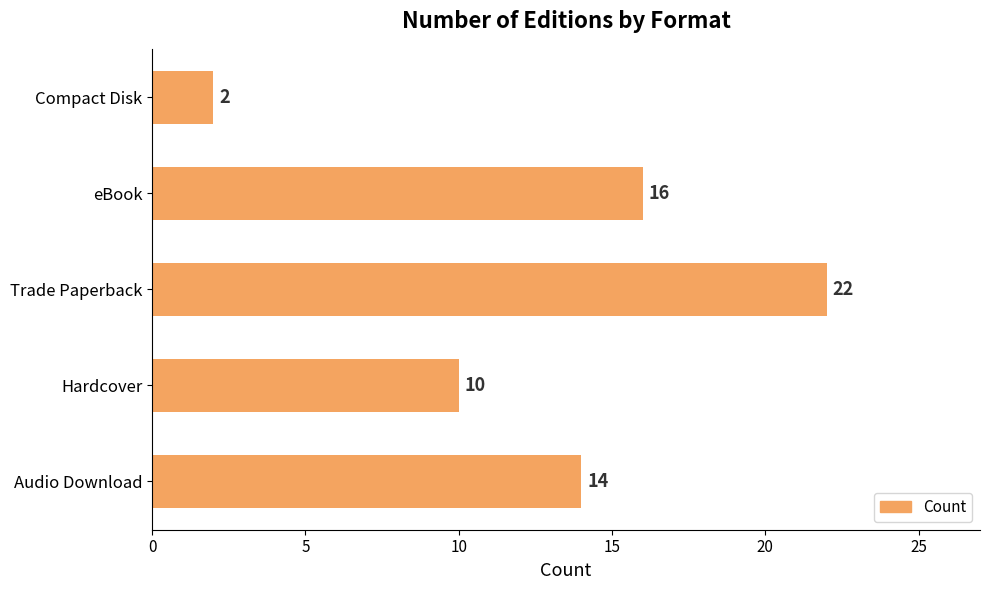

Are the bars grouped side by side (vs. stacked)?

No